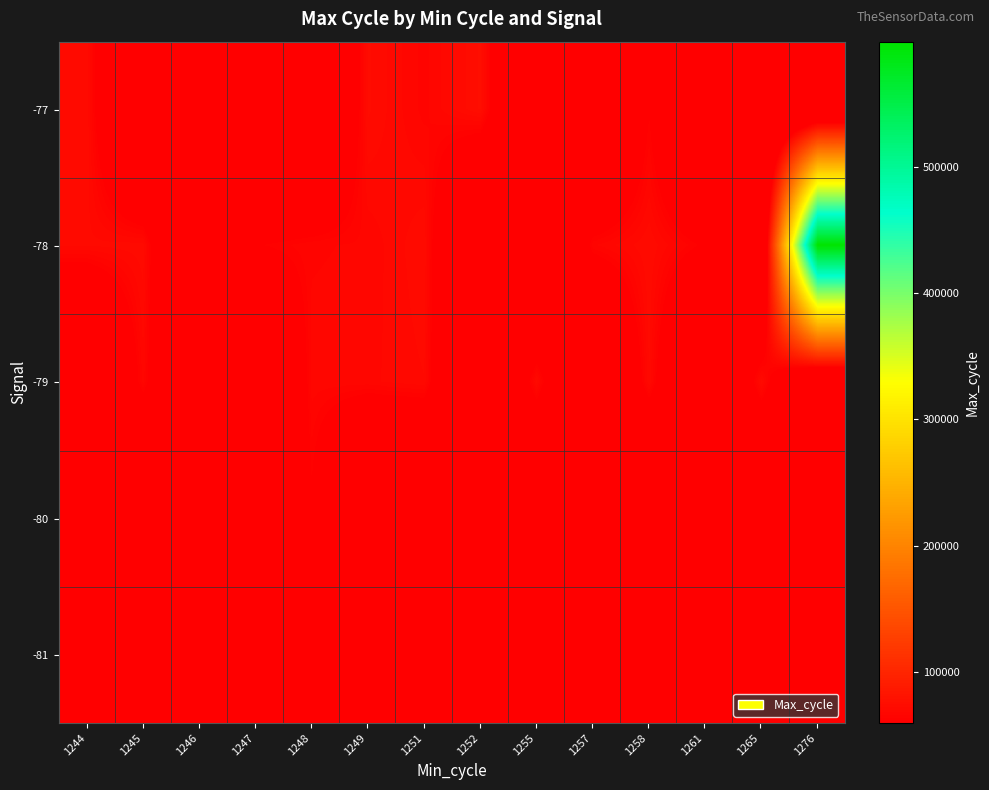

What is the spread (max minus min) of values at 1258?

71770.0